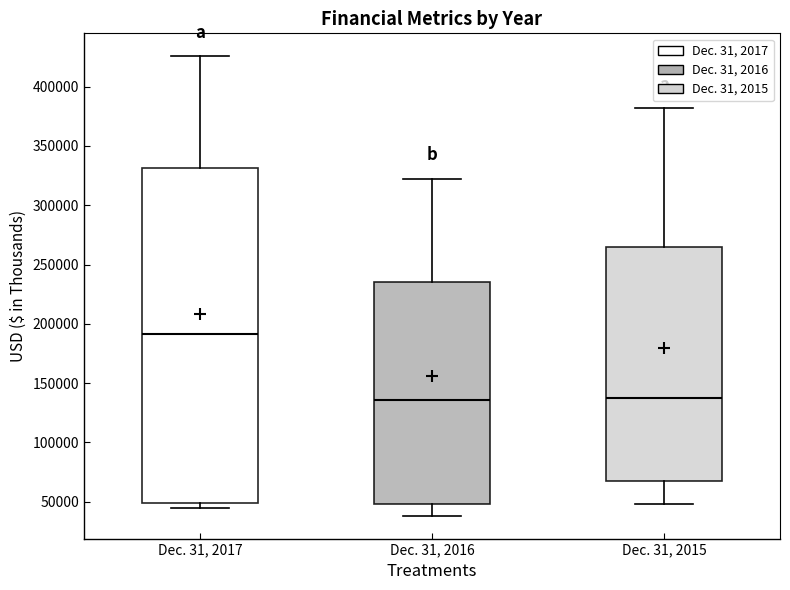

Comparing the boxes themselves (not the whiskers), which one is the tallest?

Dec. 31, 2017